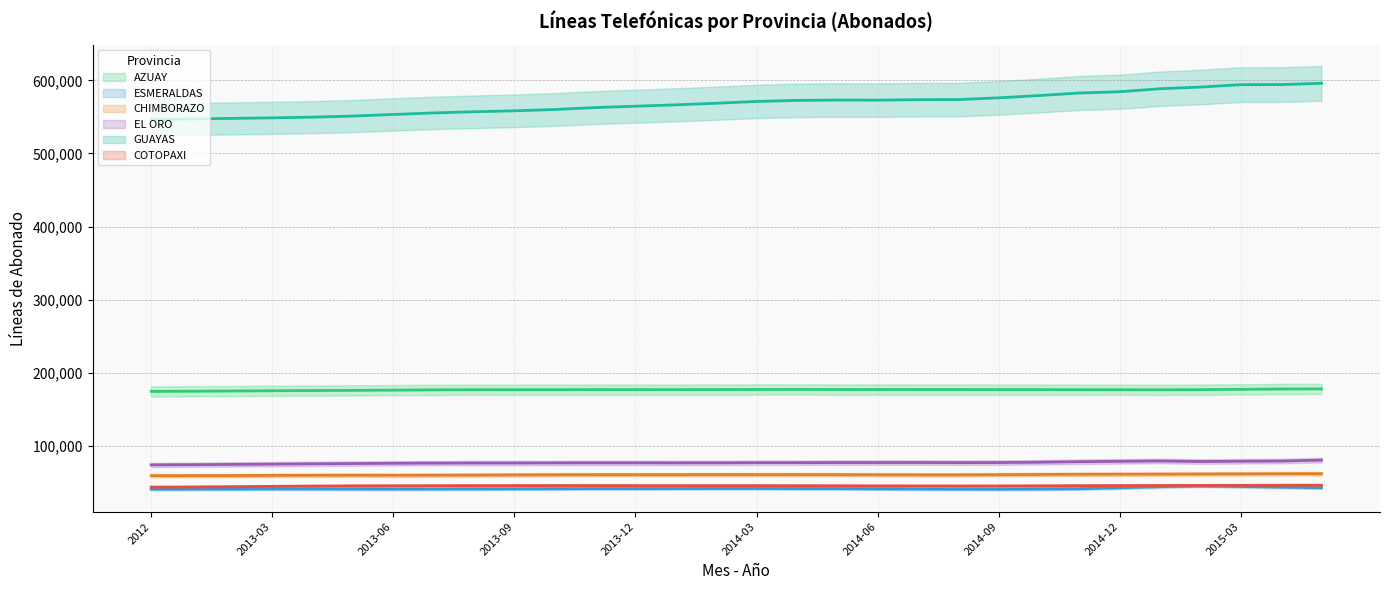

What is the value of the GUAYAS point at the 24th from the left?

582696.7